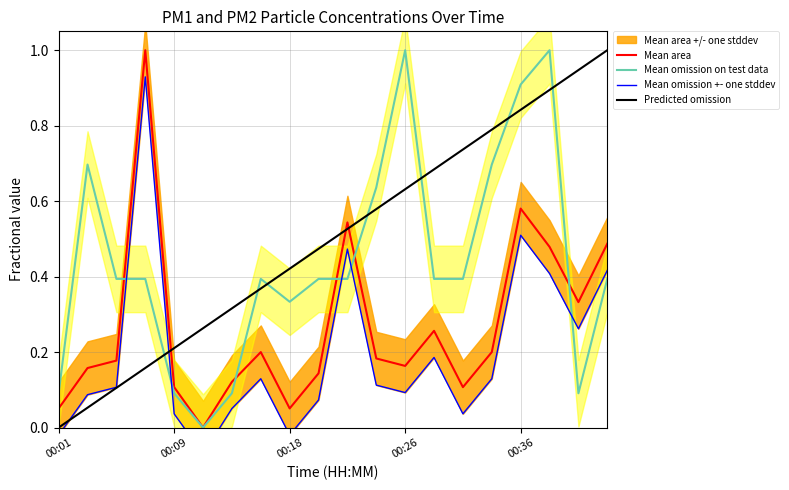

Rank the categories by P2 value from lowest to highest.

00:11, 00:01, 00:09, 00:14, 00:41, 00:18, 00:05, 00:07, 00:16, 00:20, 00:22, 00:30, 00:32, 00:43, 00:24, 00:03, 00:34, 00:36, 00:26, 00:38